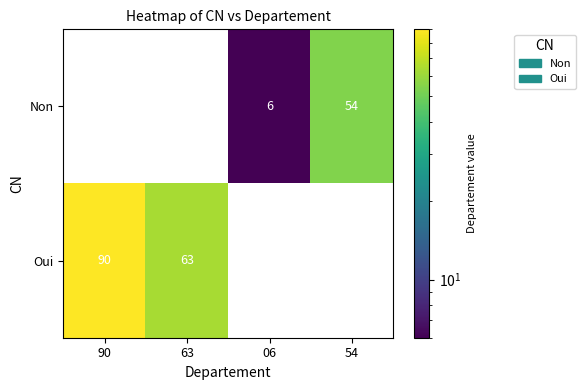

True or false: Oui has a value of 90 at 90.

True